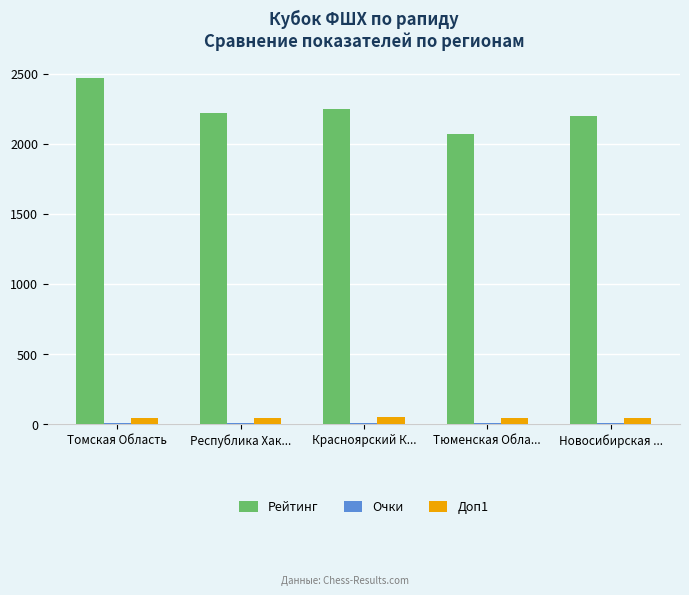

What is the sum of all Доп1 values?

230.5